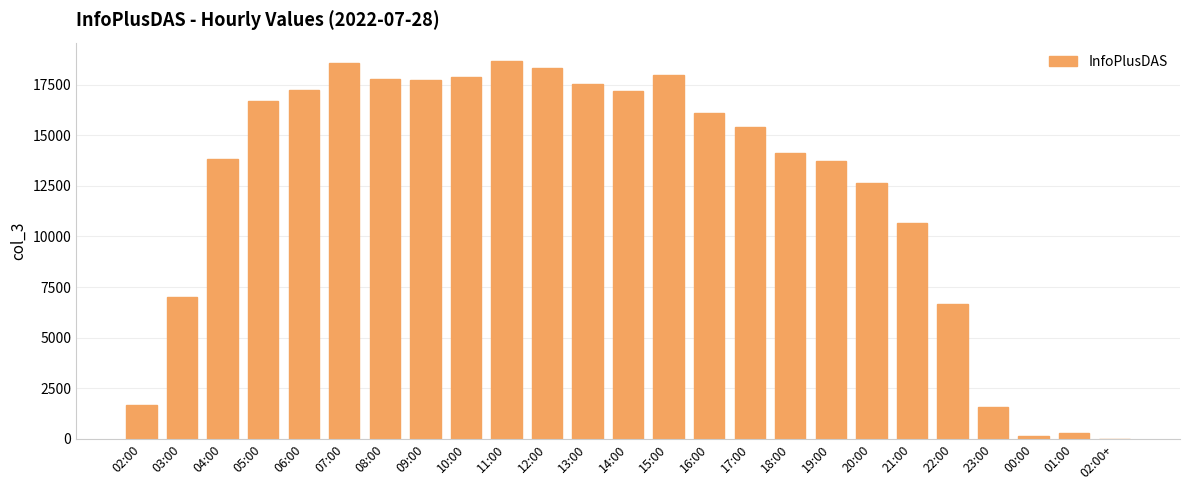

Read the value at 01:00.

277